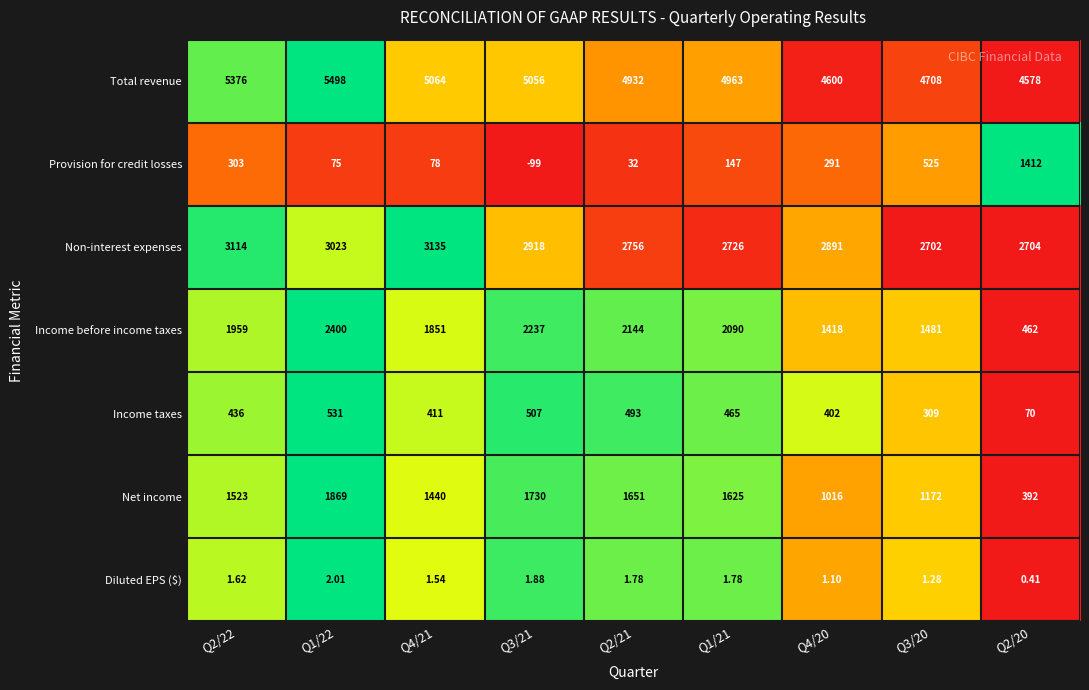

How many negative values does the Provision for credit losses series have?

1